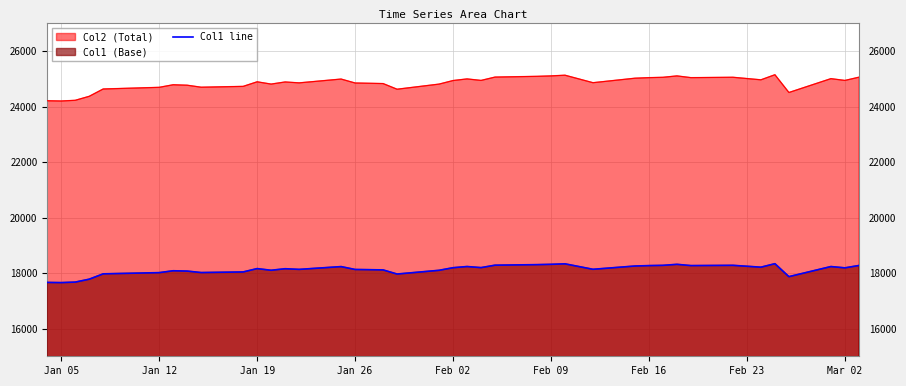

Rank the series by their average value, from highest to lowest.

Col2 (Total), Col1 line